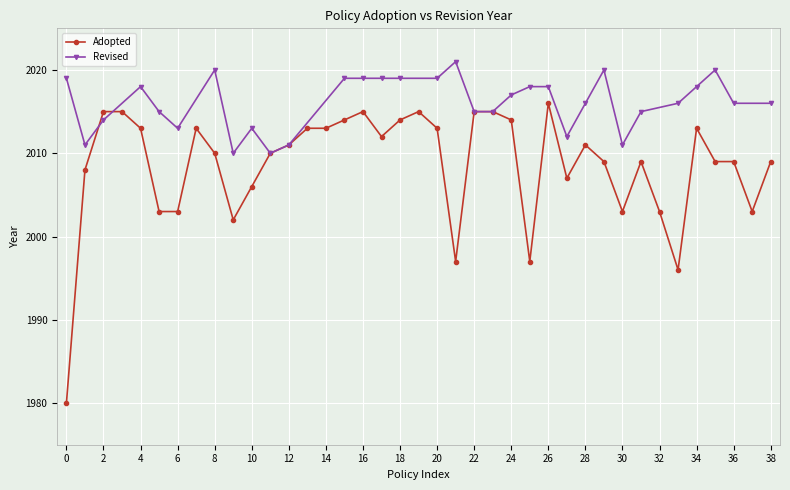

Is this an area chart (filled region under the line)?

No